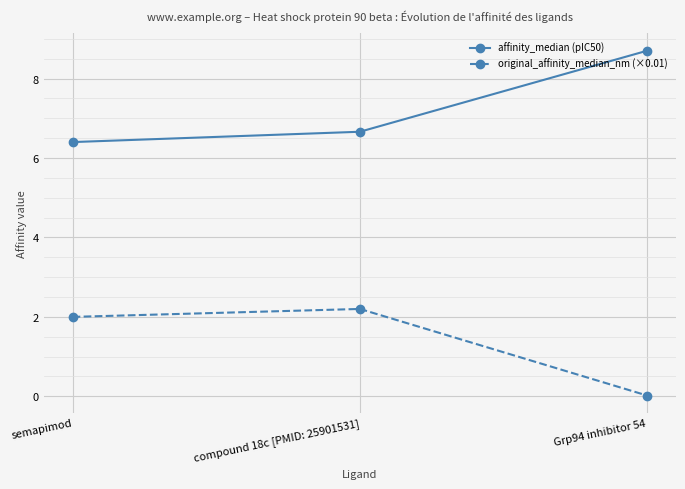

What position from the right is semapimod?

3